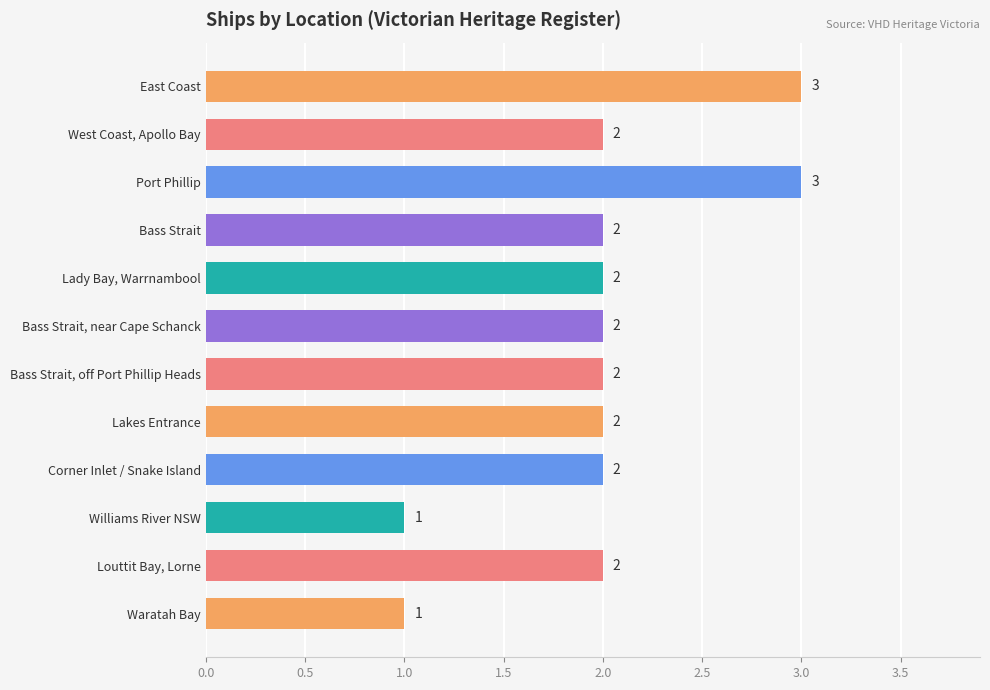

Reading top to bottom, what are all the values shown in this chart?

East Coast=3	West Coast, Apollo Bay=2	Port Phillip=3	Bass Strait=2	Lady Bay, Warrnambool=2	Bass Strait, near Cape Schanck=2	Bass Strait, off Port Phillip Heads=2	Lakes Entrance=2	Corner Inlet / Snake Island=2	Williams River NSW=1	Louttit Bay, Lorne=2	Waratah Bay=1